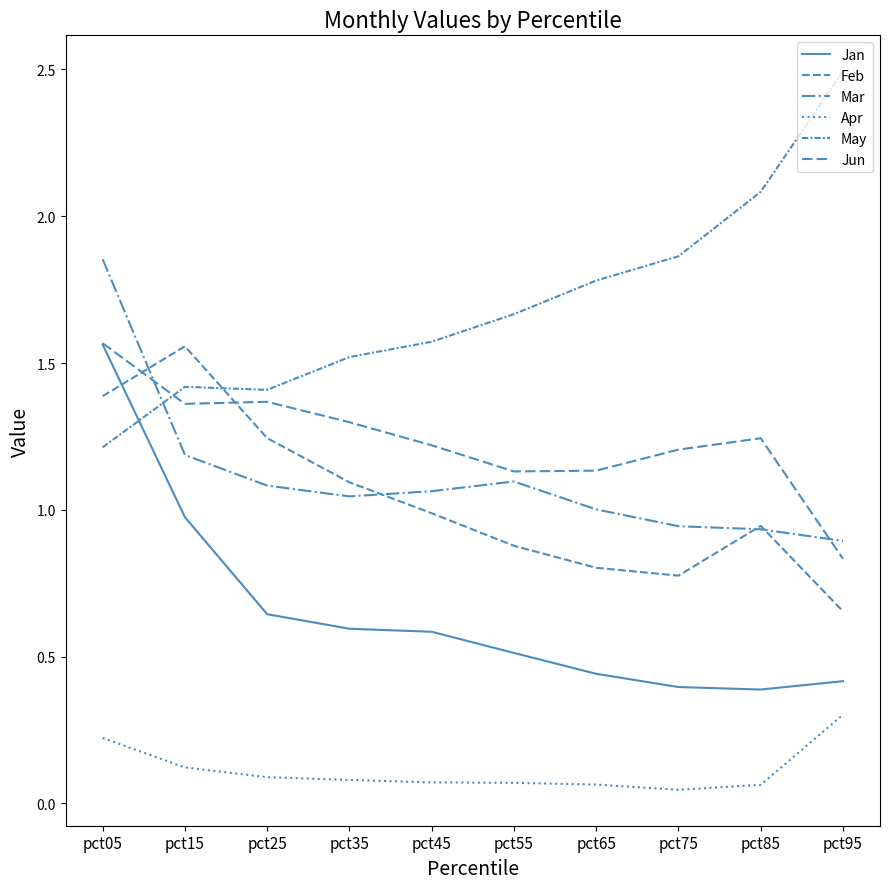

How many lines are shown in the chart?

6